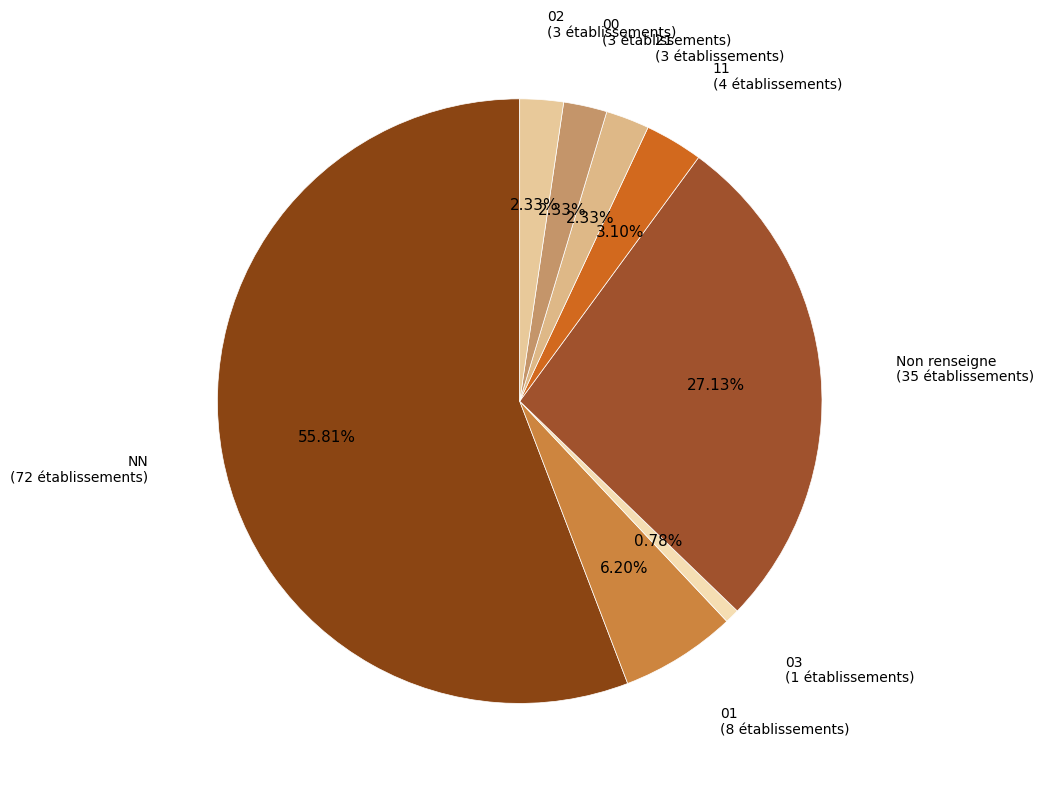

Count the number of slices in the pie.

8